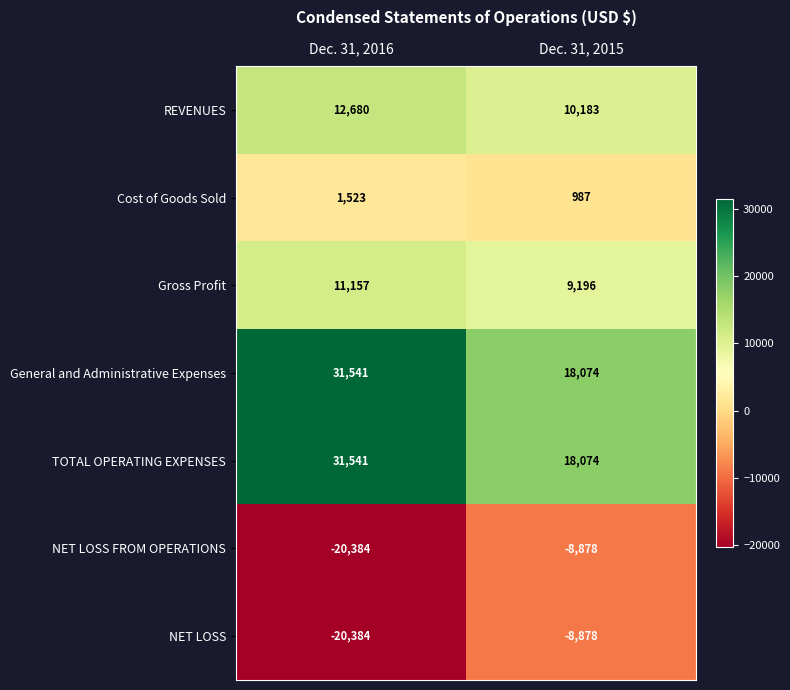

What is the highest value of the NET LOSS series?

-8878